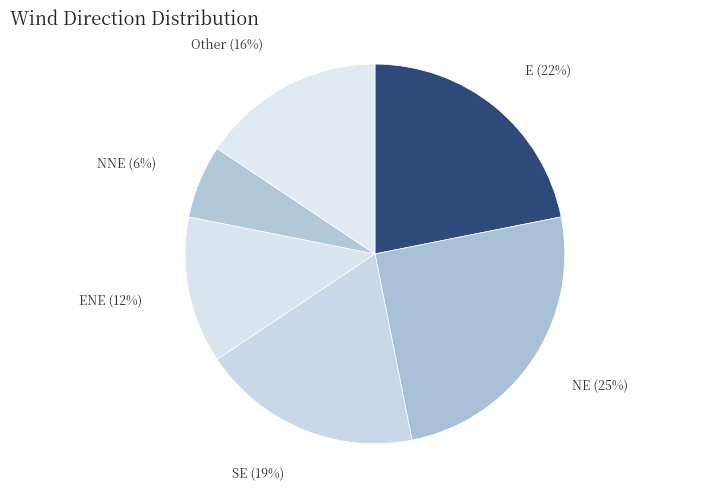

Do ENE and E together represent more than half of the pie?

No